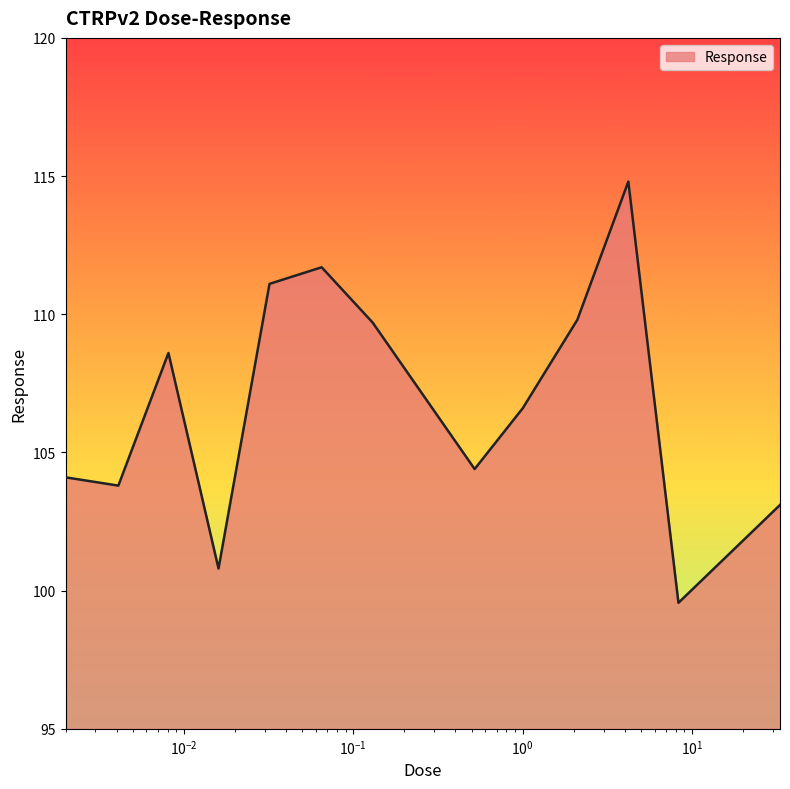

What is the smallest value displayed?

99.6